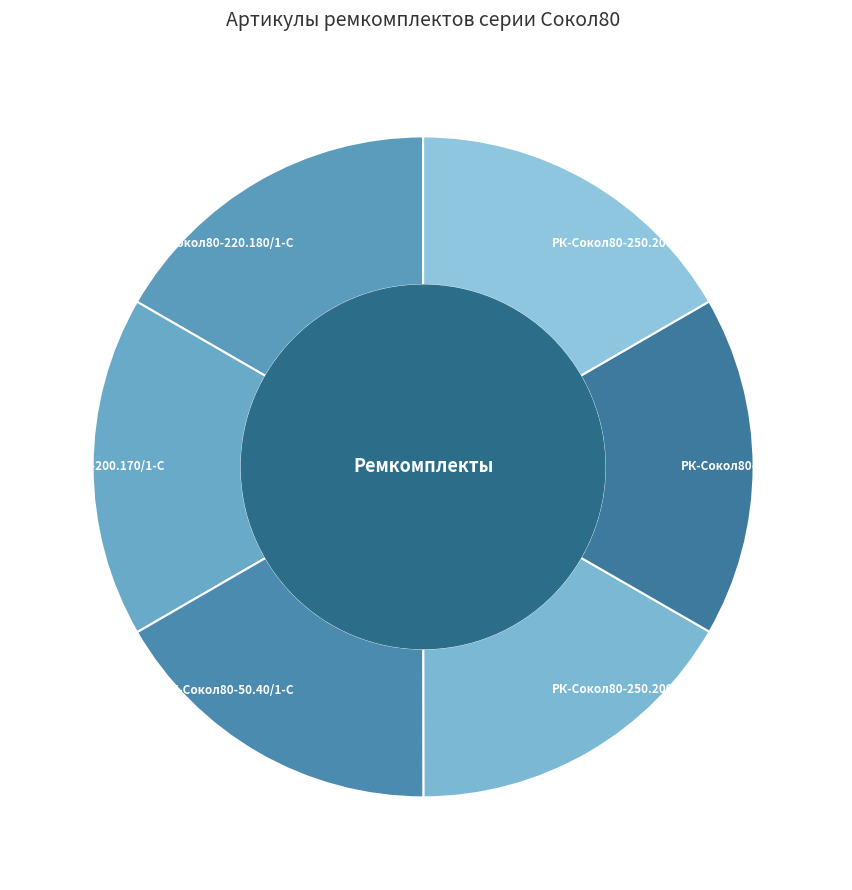

Is the sum of РК-Сокол80-220.180/1-С and РК-Сокол80-250.200/1б-СП greater than half?

No